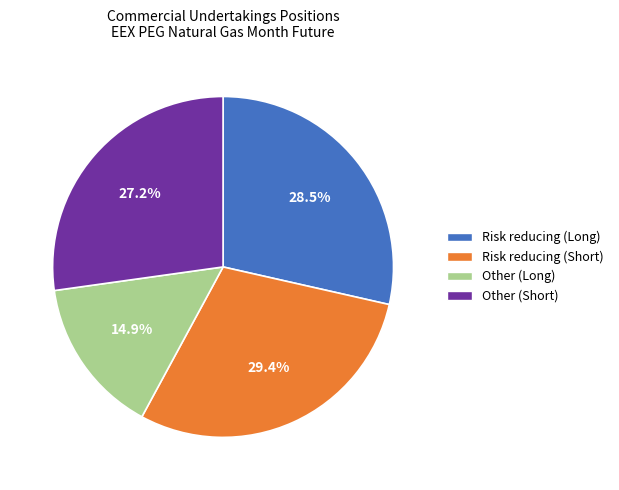

To the nearest percent, what portion does Other (Long) represent?

15%